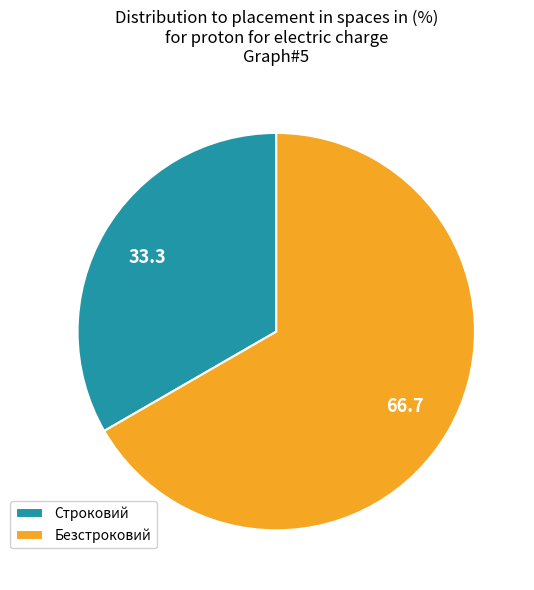

True or false: Строковий accounts for 45% of the total.

False